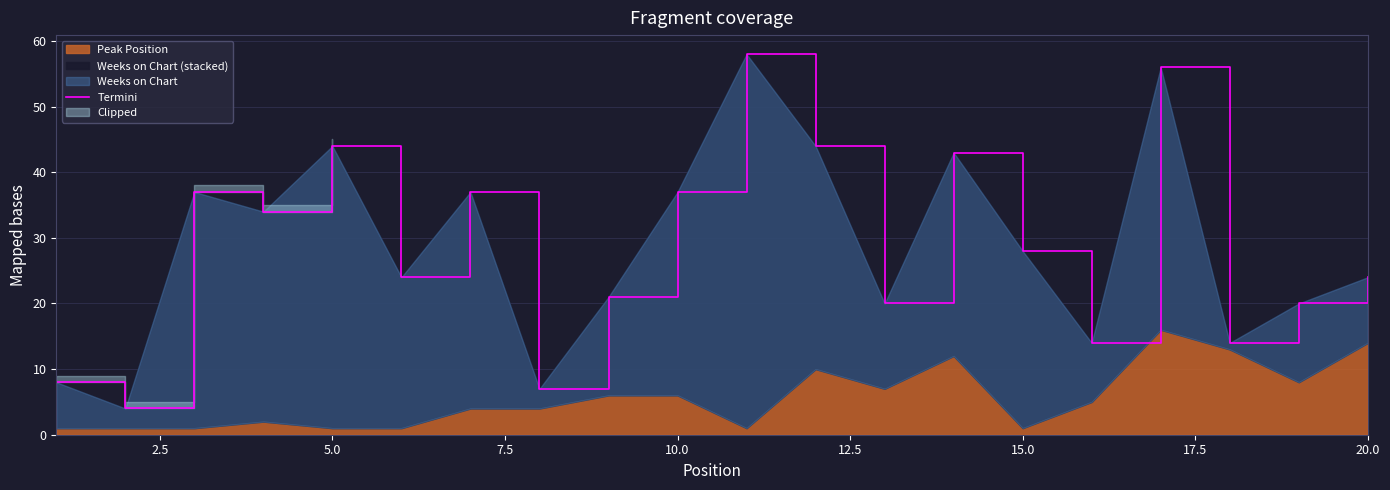

Does the chart have visible grid lines?

Yes